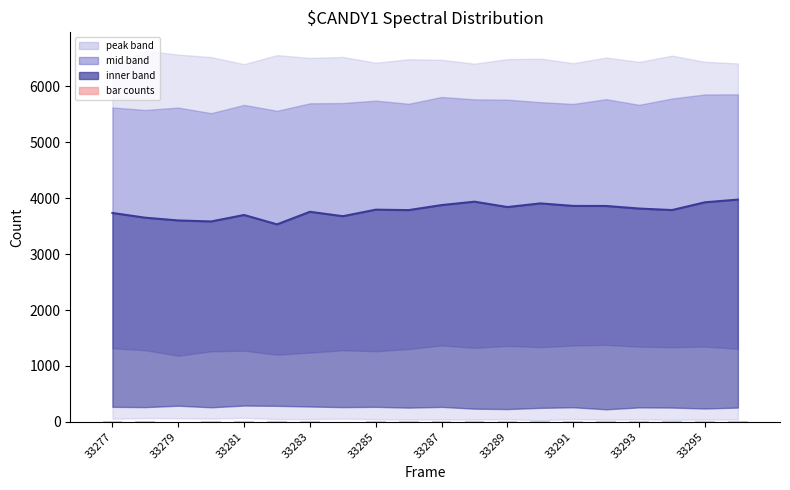

The bar counts series shows 16 at 33283. True or false?

True